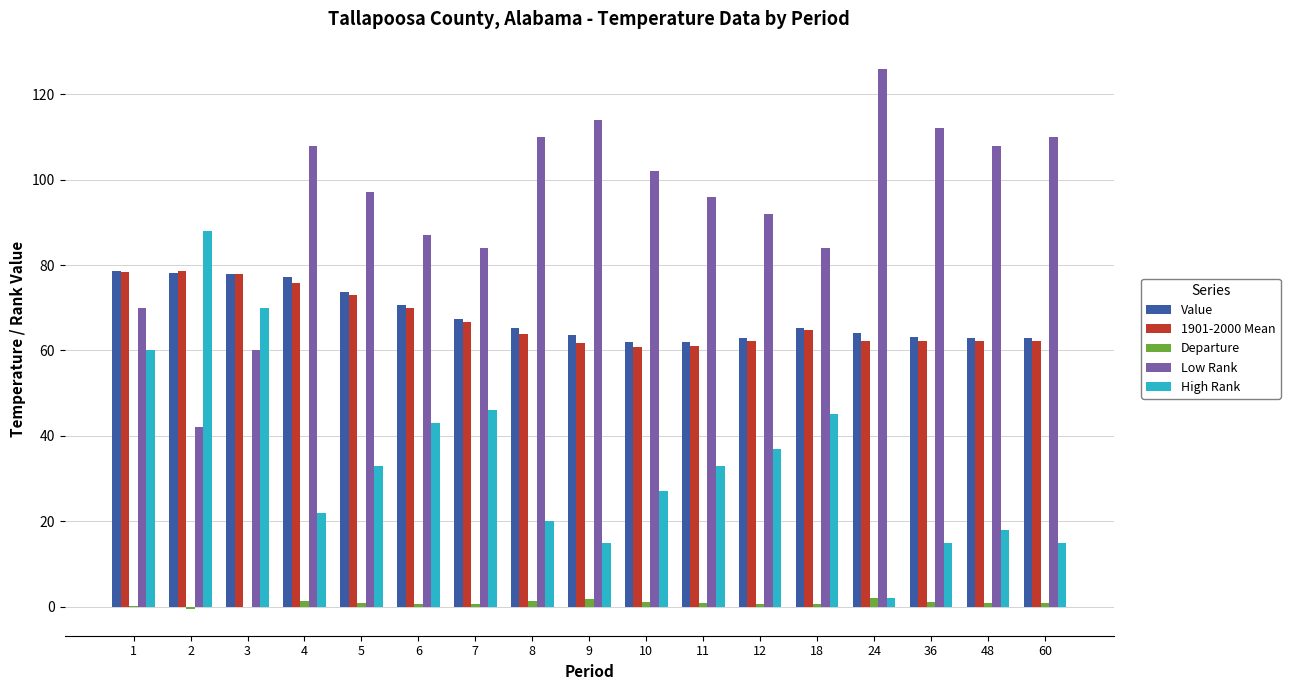

Which series has the largest total across all categories?

Low Rank